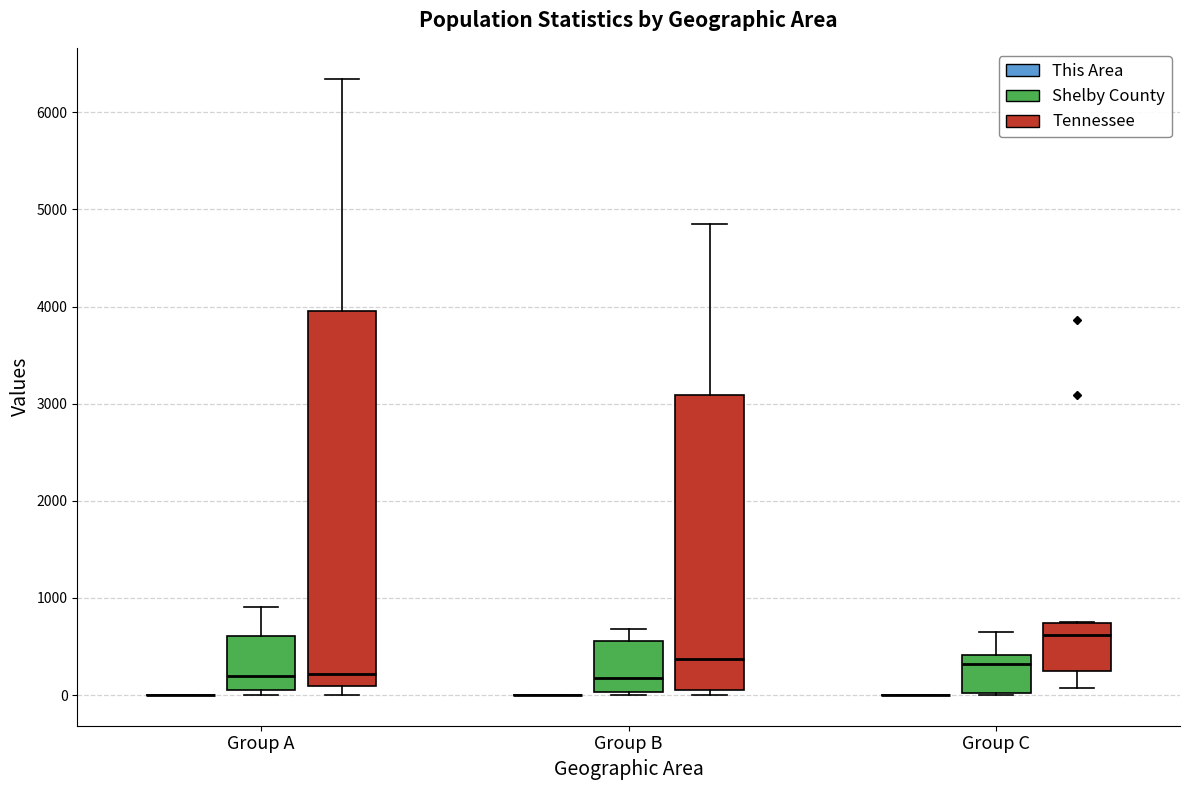

Where does the median line of the box for Group C (Shelby County) sit on the y-axis? The values are not printed on the chart, so give them approximately, as read against the axis.

300